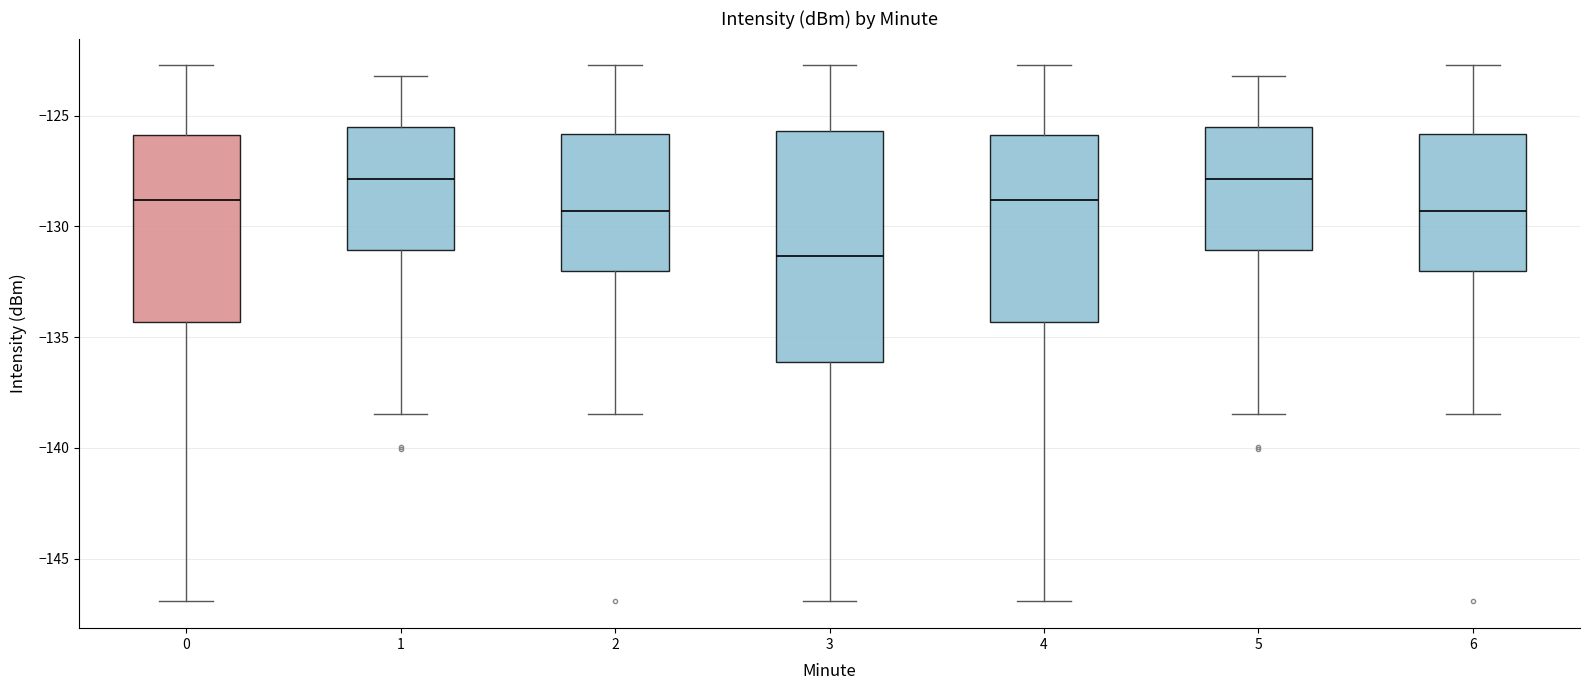

Comparing the boxes themselves (not the whiskers), which one is the tallest?

3